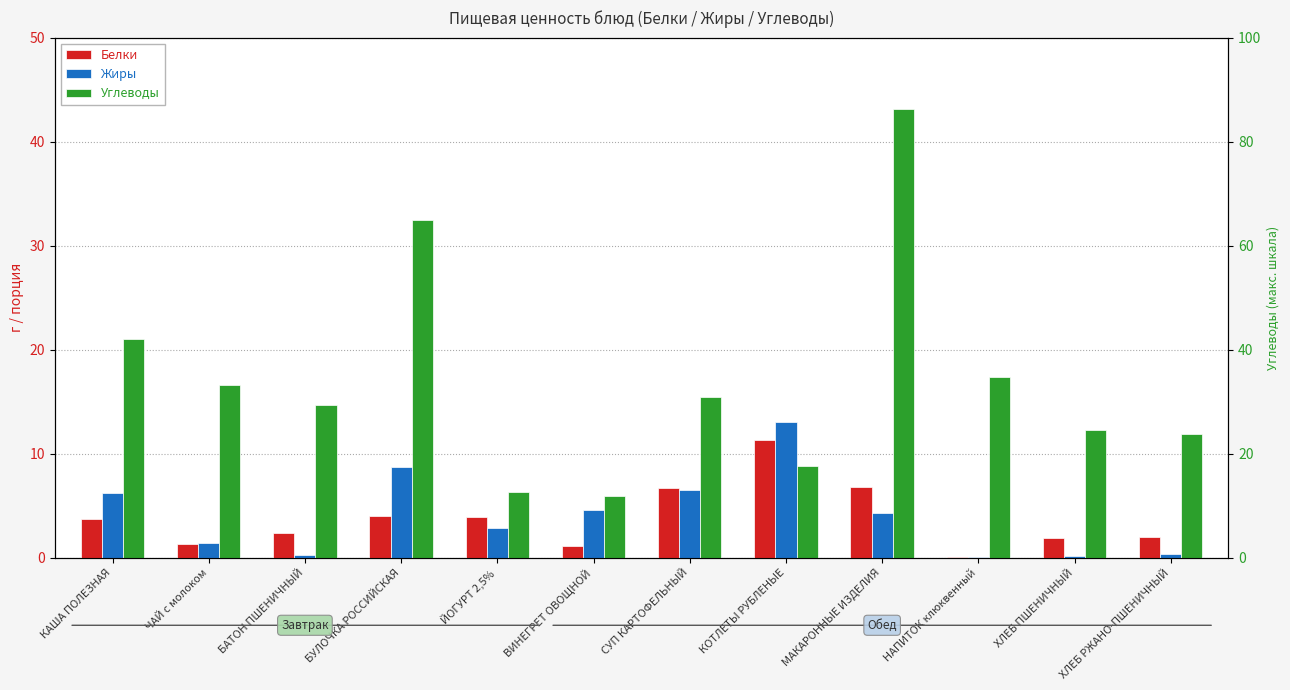

What is the average value of the Белки series?

3.8